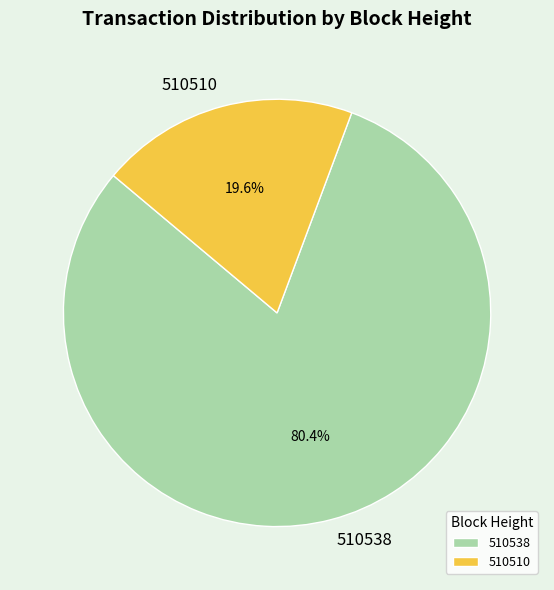

Which has a higher value, 510538 or 510510?

510538